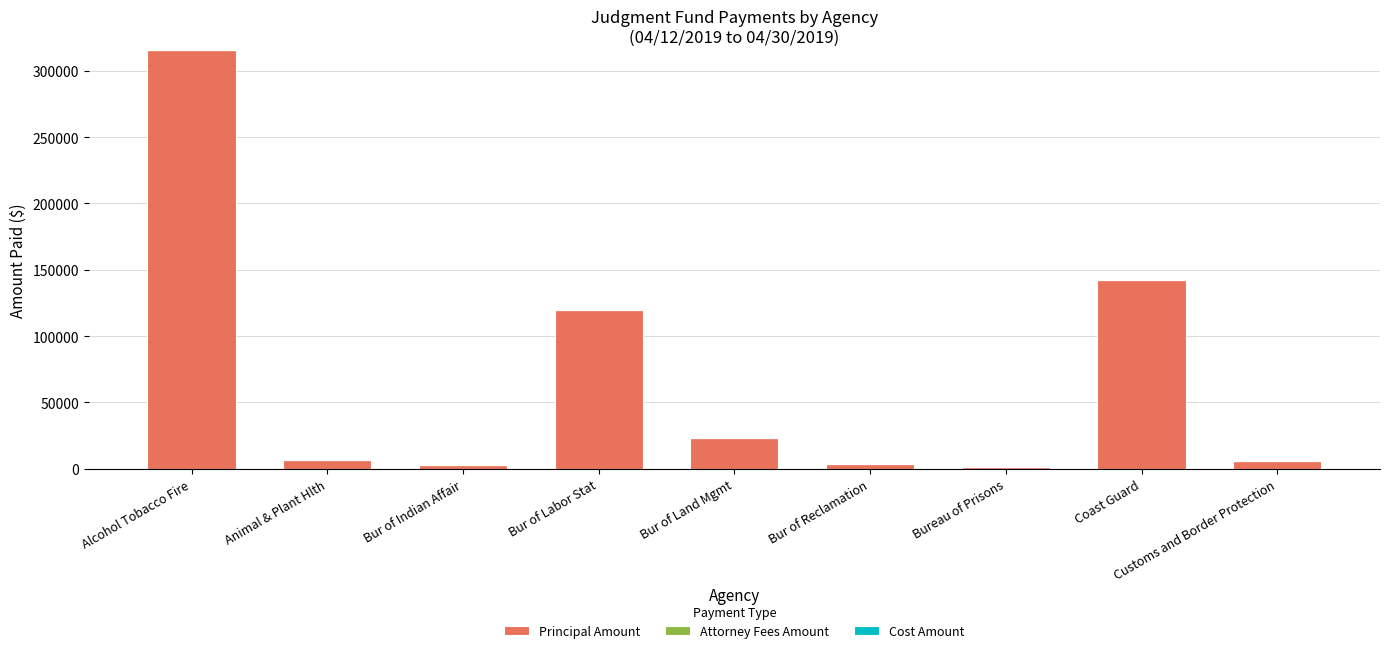

What is the maximum value shown in the chart?

315652.3